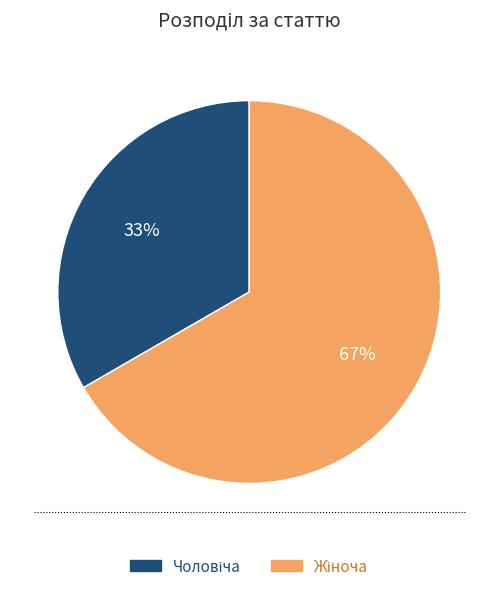

To the nearest percent, what is the average slice percentage?

50%